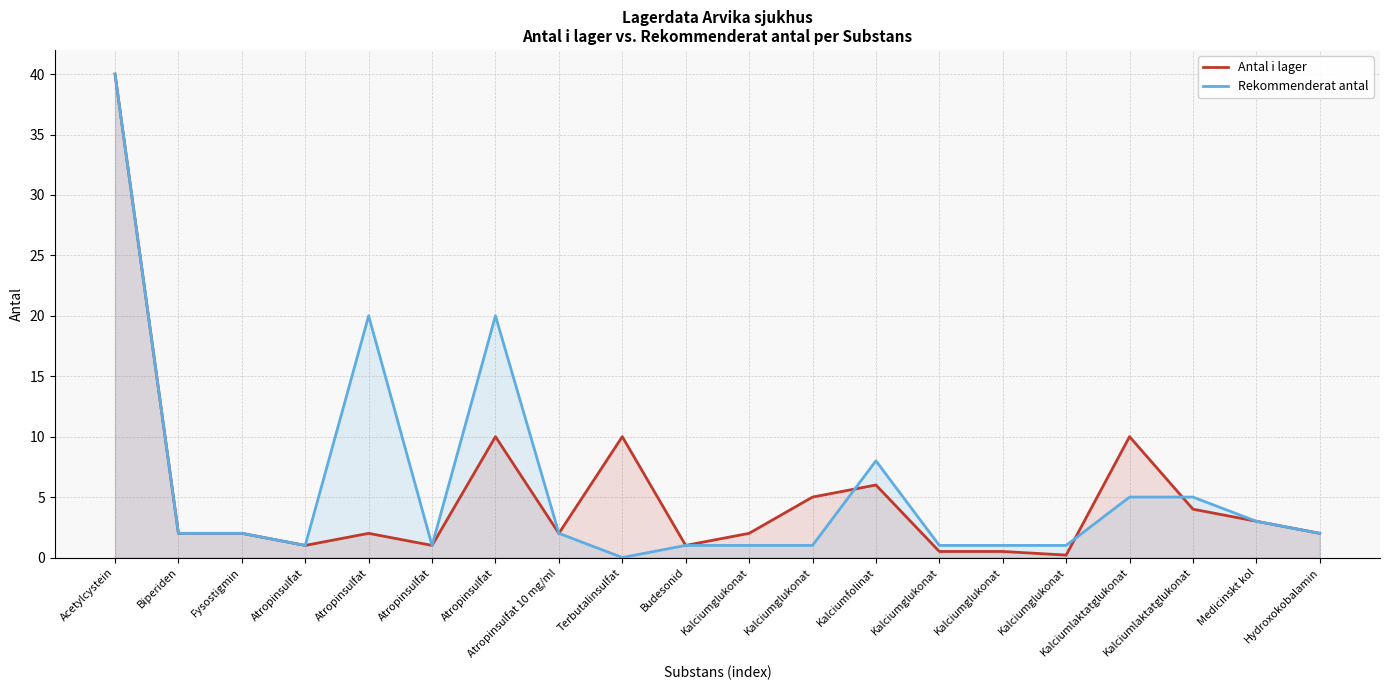

Which category has the highest value across all series?

Acetylcystein